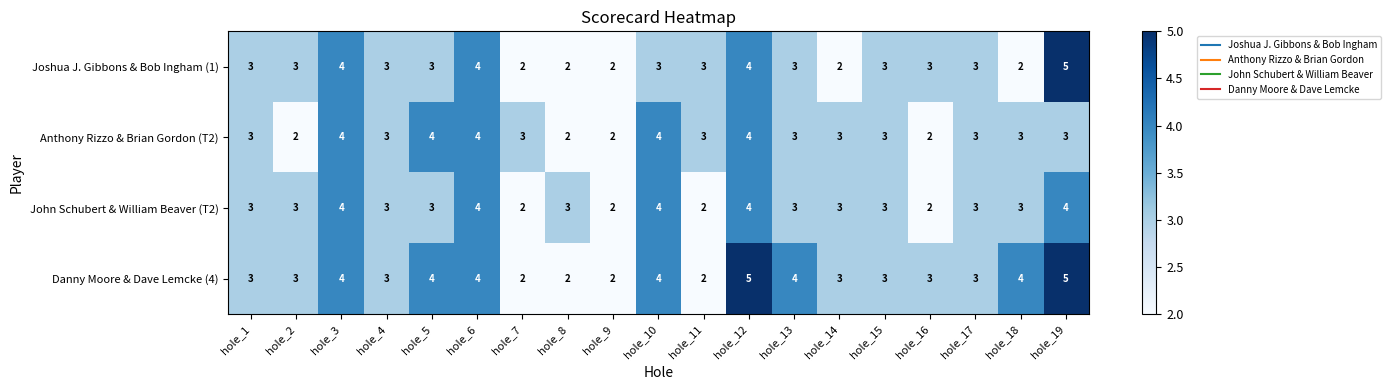

How many data points does each series have?

19